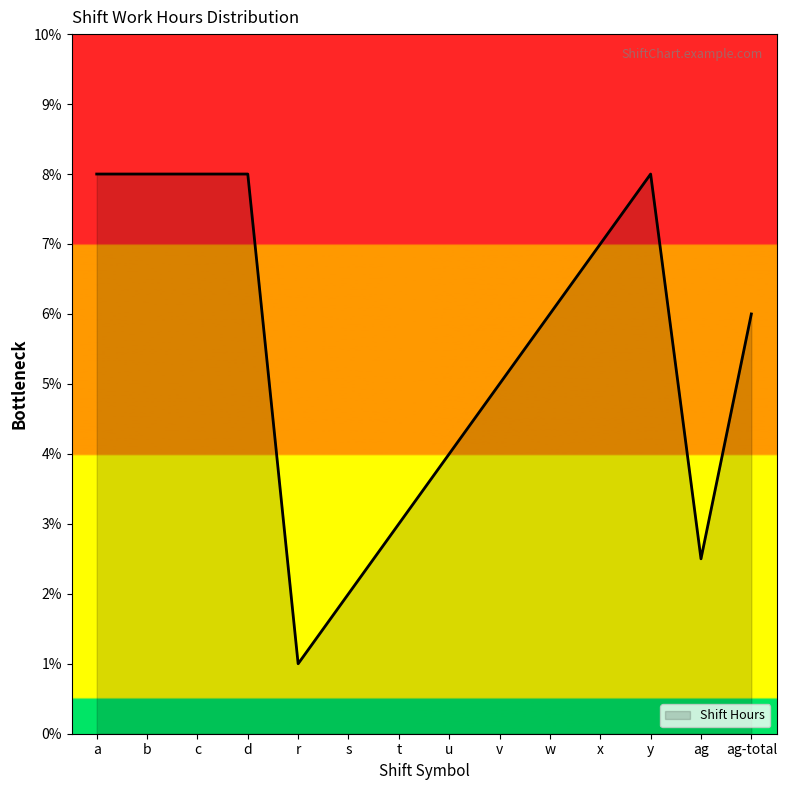

What is the difference between the maximum and second lowest values?

6.0